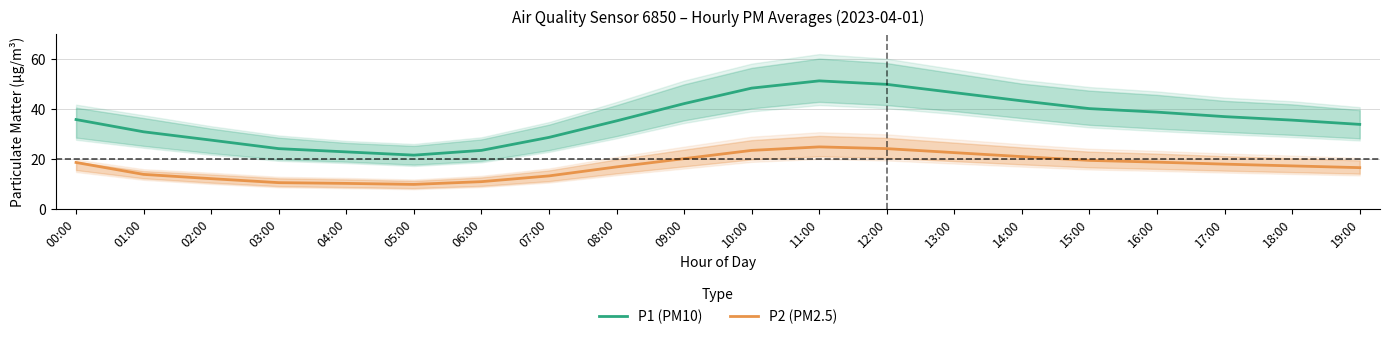

What is the difference between the maximum and minimum values in the P2 (PM2.5) series?

15.0